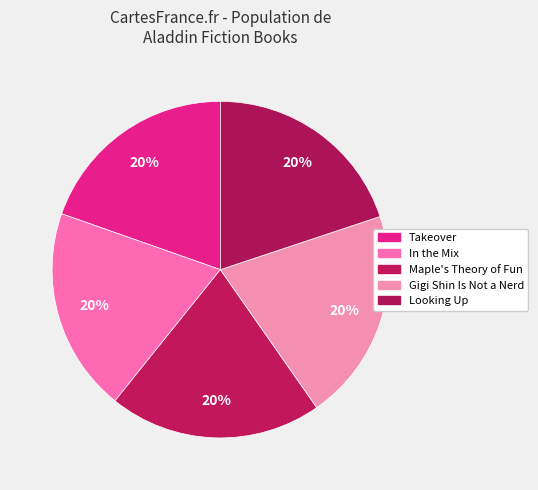

How many segments does this pie chart have?

5